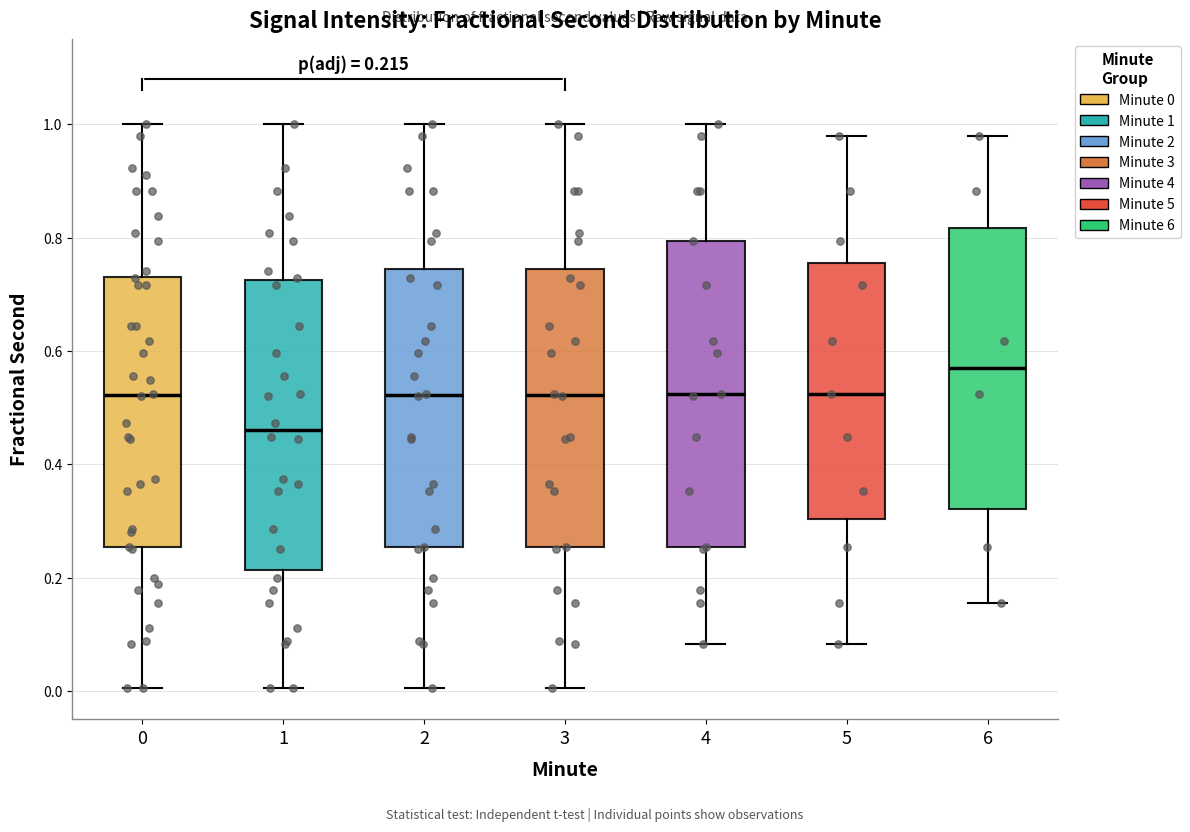

Comparing the boxes themselves (not the whiskers), which one is the tallest?

4